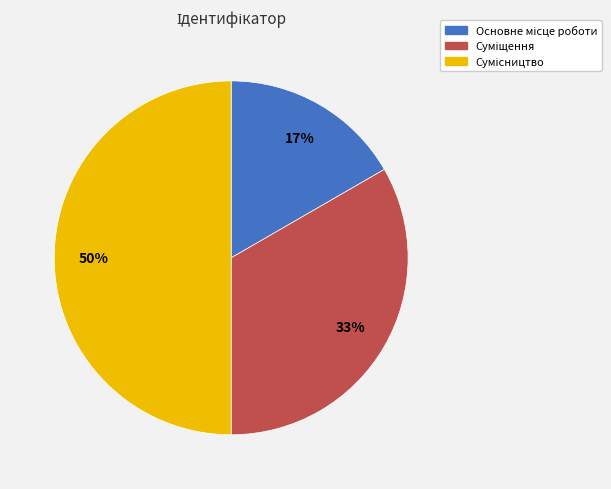

To the nearest percent, what is the difference between the largest and smallest slice percentages?

33%